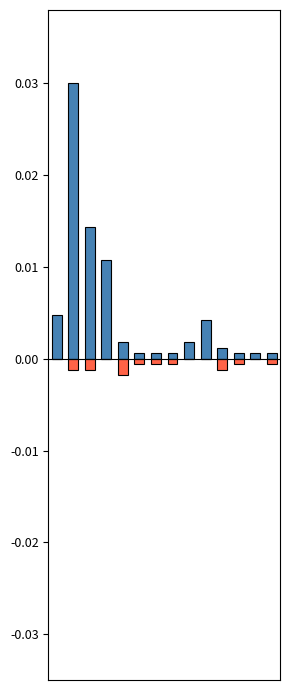

What are all the series names shown in the legend?

Nr. Proiecte, Nr. Contracte